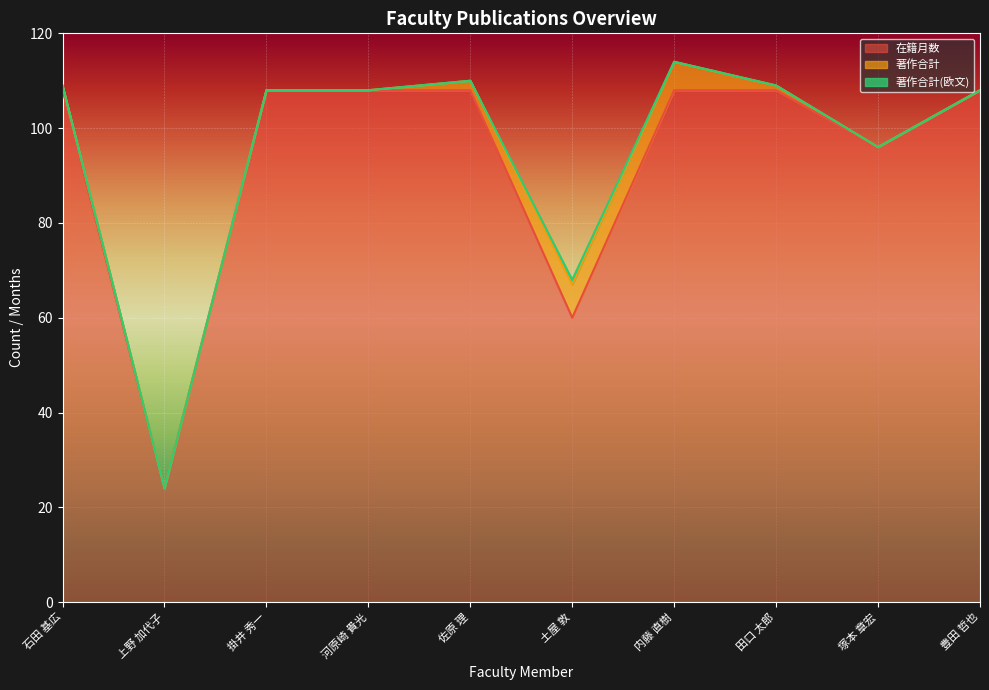

List the series in order of their peak value, highest first.

在籍月数, 著作合計, 著作合計(欧文)